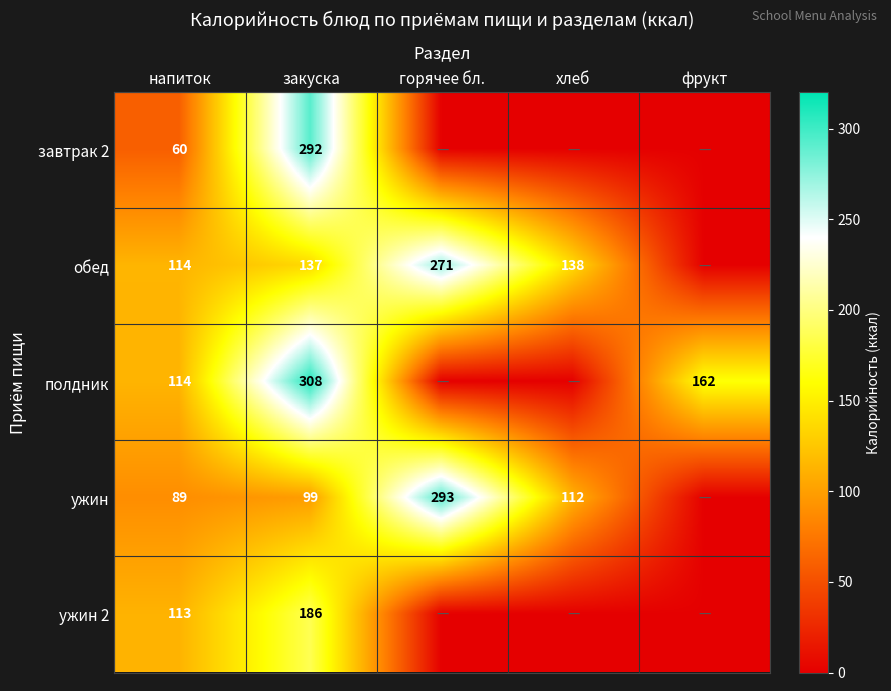

Is the value of обед at напиток greater than the value of ужин 2 at закуска?

No